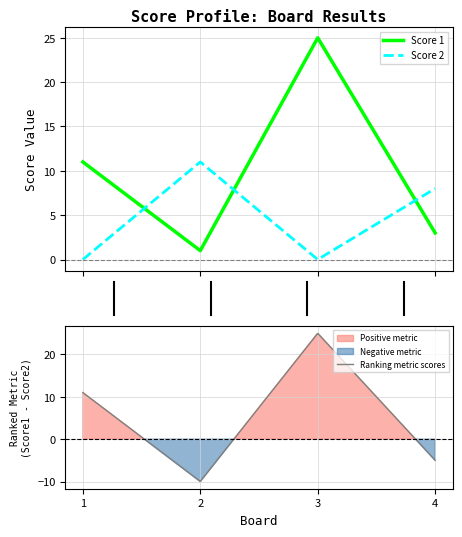

What is the approximate value of Score 2 at 4, to the nearest 5?

10